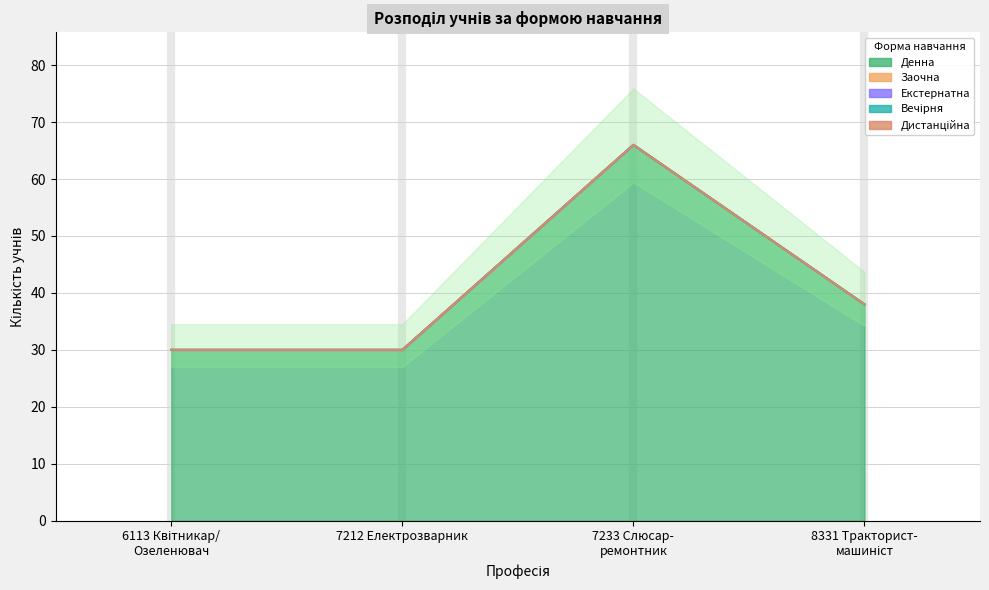

Reading right to left, transcribe all the data shown in this chart.

Денна: 8331 Тракторист-машиніст=38	7233 Слюсар-ремонтник=66	7212 Електрозварник ручного зварювання=30	6113 Квітникар/Озеленювач/Плодоовочівник=30
Заочна: 8331 Тракторист-машиніст=0	7233 Слюсар-ремонтник=0	7212 Електрозварник ручного зварювання=0	6113 Квітникар/Озеленювач/Плодоовочівник=0
Екстернатна: 8331 Тракторист-машиніст=0	7233 Слюсар-ремонтник=0	7212 Електрозварник ручного зварювання=0	6113 Квітникар/Озеленювач/Плодоовочівник=0
Вечірня: 8331 Тракторист-машиніст=0	7233 Слюсар-ремонтник=0	7212 Електрозварник ручного зварювання=0	6113 Квітникар/Озеленювач/Плодоовочівник=0
Дистанційна: 8331 Тракторист-машиніст=0	7233 Слюсар-ремонтник=0	7212 Електрозварник ручного зварювання=0	6113 Квітникар/Озеленювач/Плодоовочівник=0